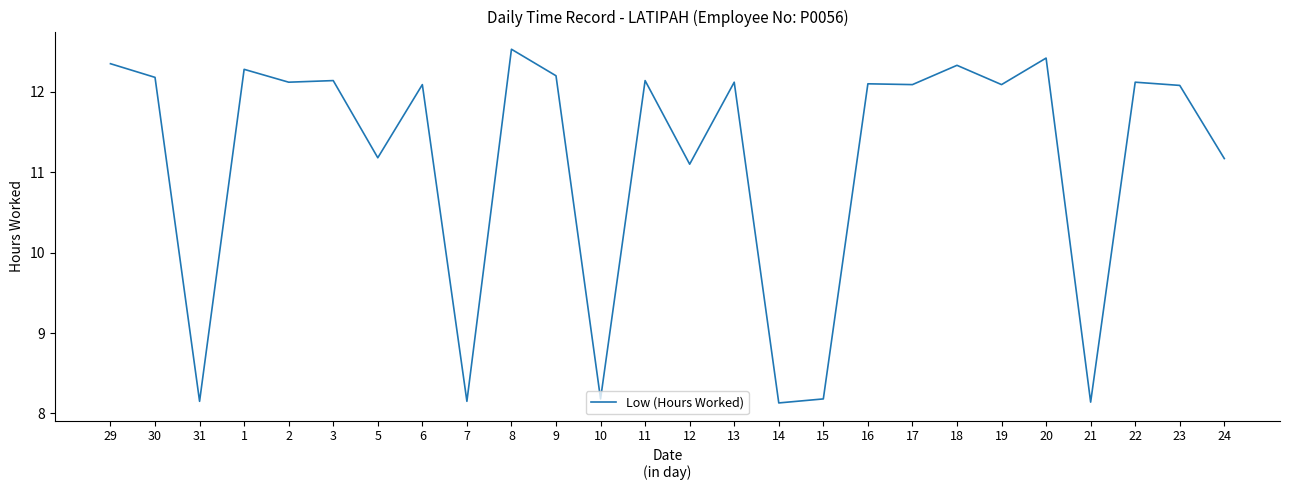

At which label is the value closest to 10?

12